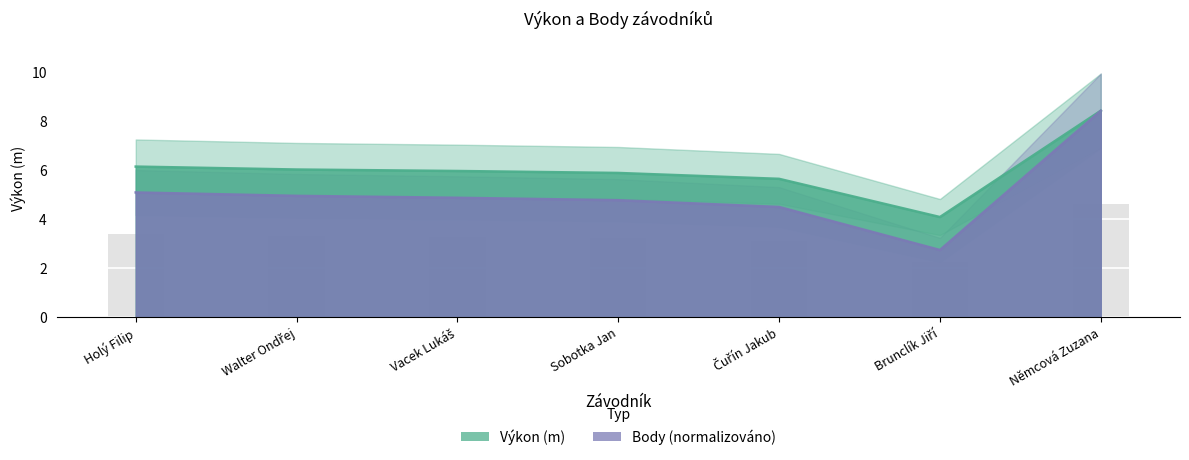

What position from the left is Brunclík Jiří?

6